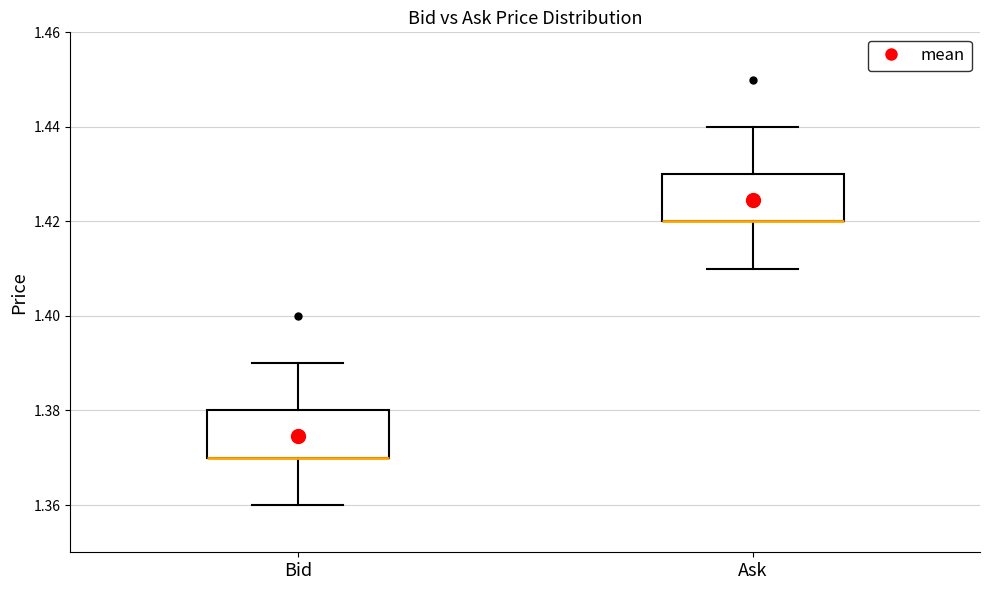

Reading left to right, transcribe this box plot: for each box, give where its median line is, the range the box spans, and where its two whiskers end, as read against the y-axis. The values are not printed on the chart, so give them approximately, as read against the axis.

Bid: median 1.37 (drawn on the box's lower edge), box 1.37 to 1.38, whiskers 1.36 to 1.39
Ask: median 1.42 (drawn on the box's lower edge), box 1.42 to 1.43, whiskers 1.41 to 1.44